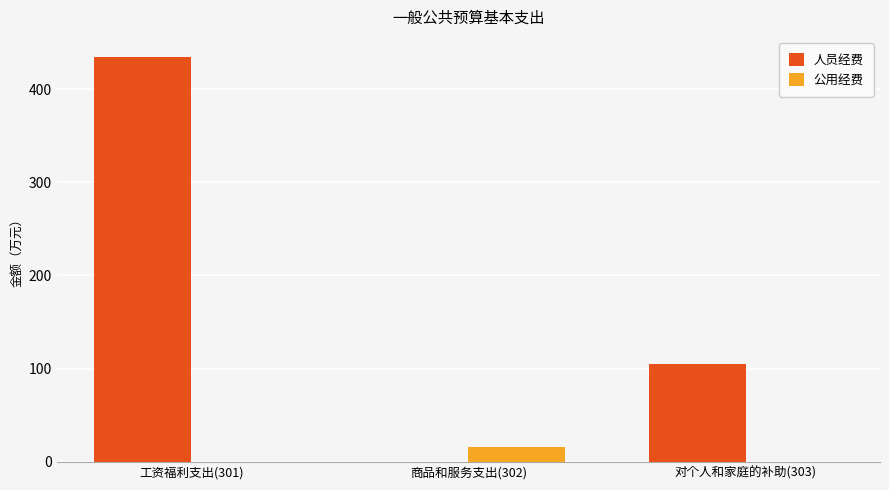

What is the maximum value shown in the chart?

434.5